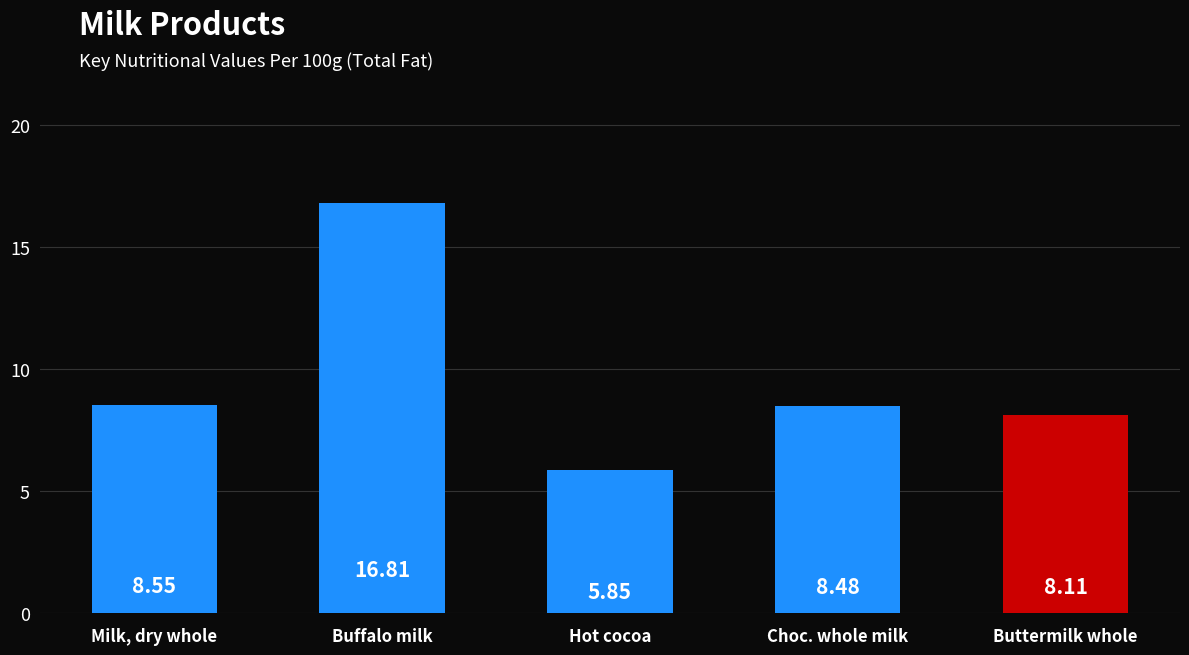

True or false: the data shows 6.2 at Buffalo milk.

False